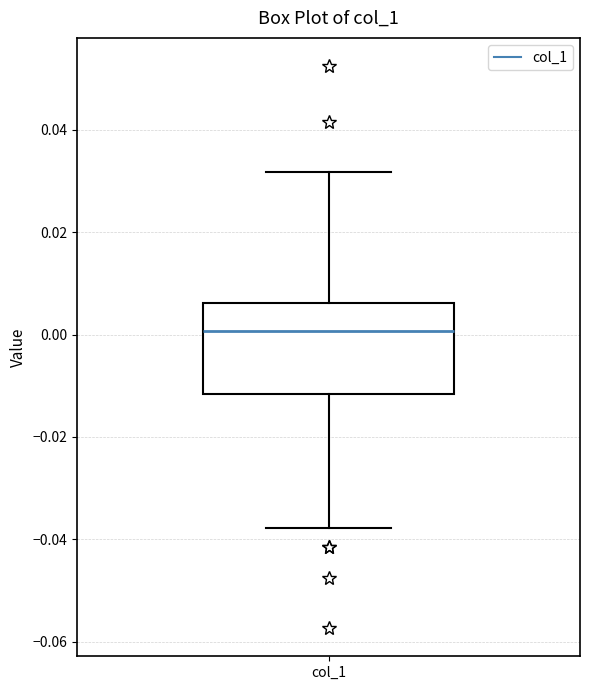

Transcribe this box plot: give where the median line is, the range the box spans, and where the two whiskers end, as read against the y-axis. The values are not printed on the chart, so give them approximately, as read against the axis.

median 0.000, box -0.012 to 0.006, whiskers -0.038 to 0.032